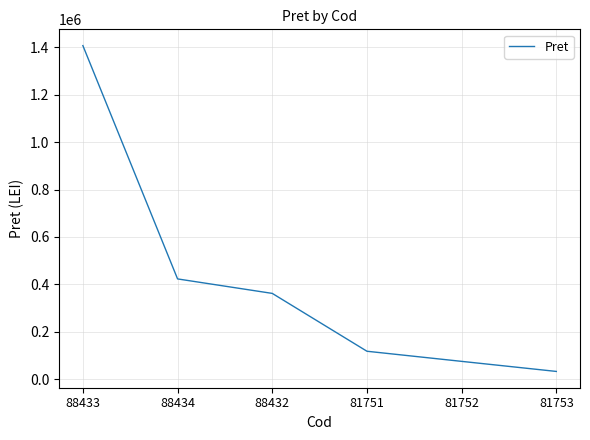

Rank the categories by value from lowest to highest.

81753, 81752, 81751, 88432, 88434, 88433